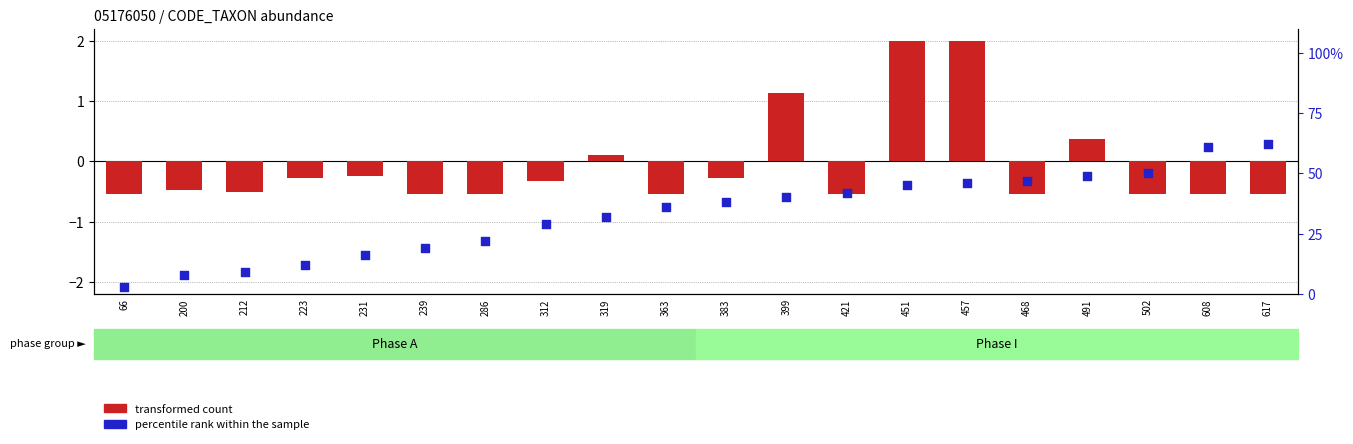

What are all the series names shown in the legend?

transformed count, percentile rank within the sample